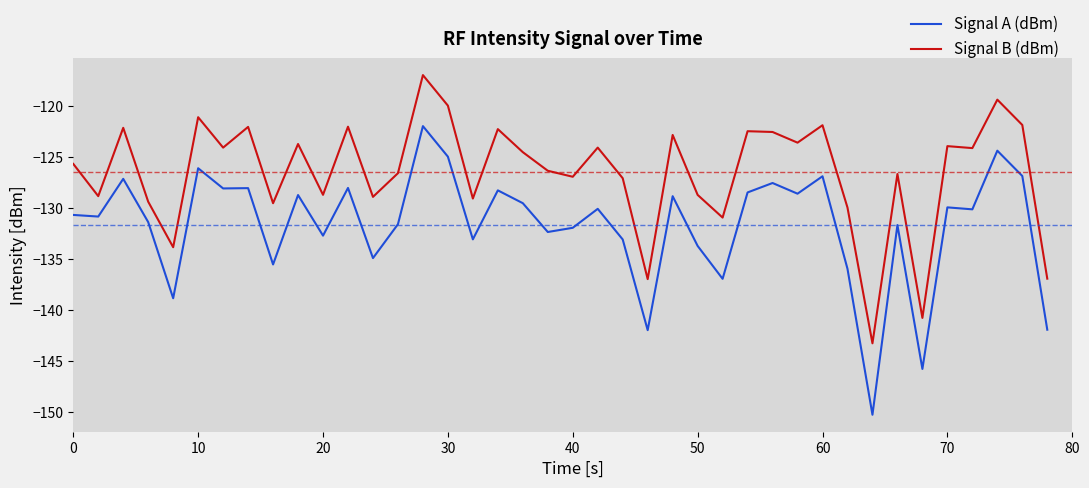

Does the chart display data point markers on the line(s)?

No